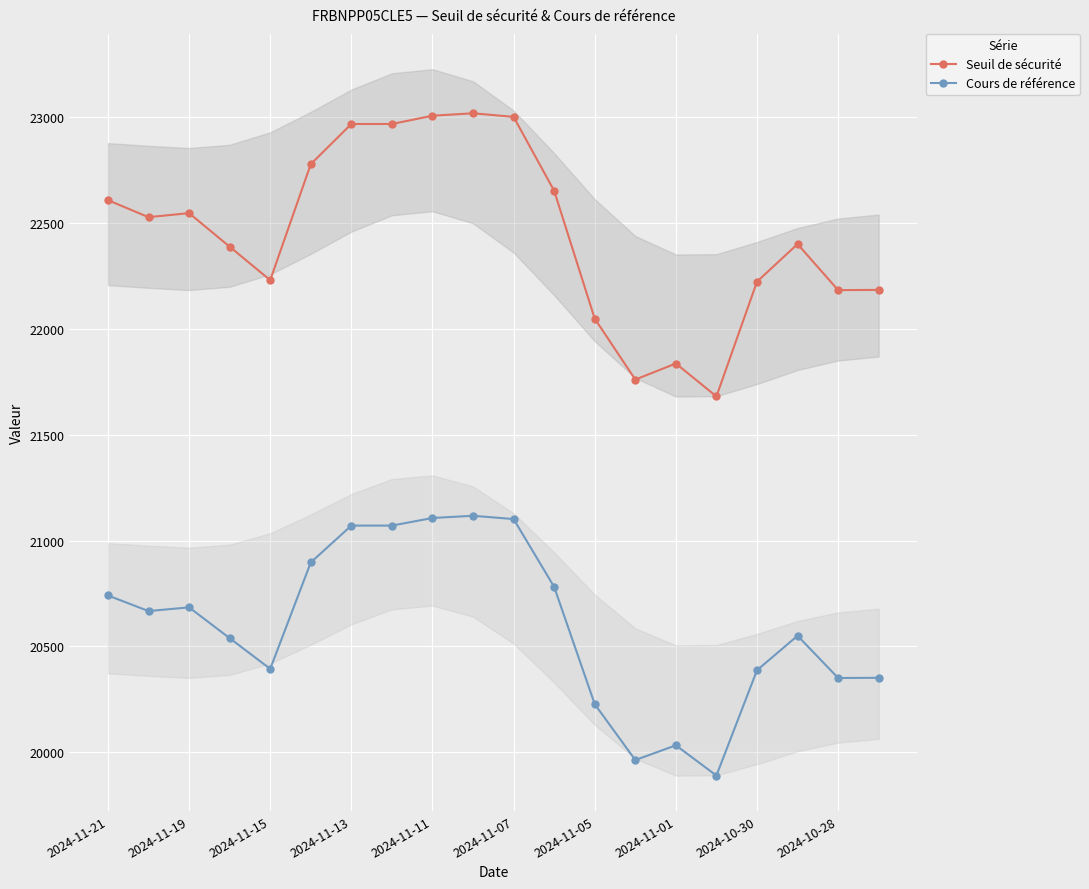

What is the minimum value shown in the chart?

19890.4